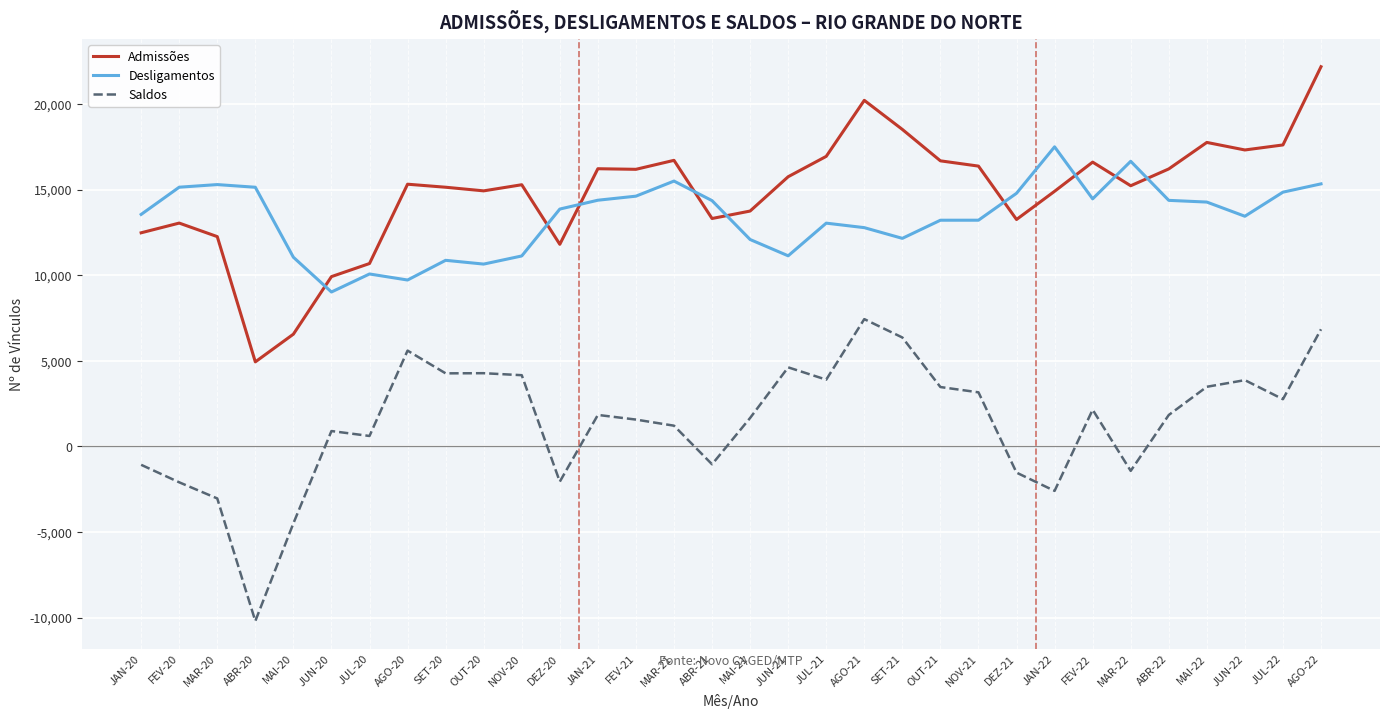

At which category does the chart reach its minimum across all series?

ABR-20